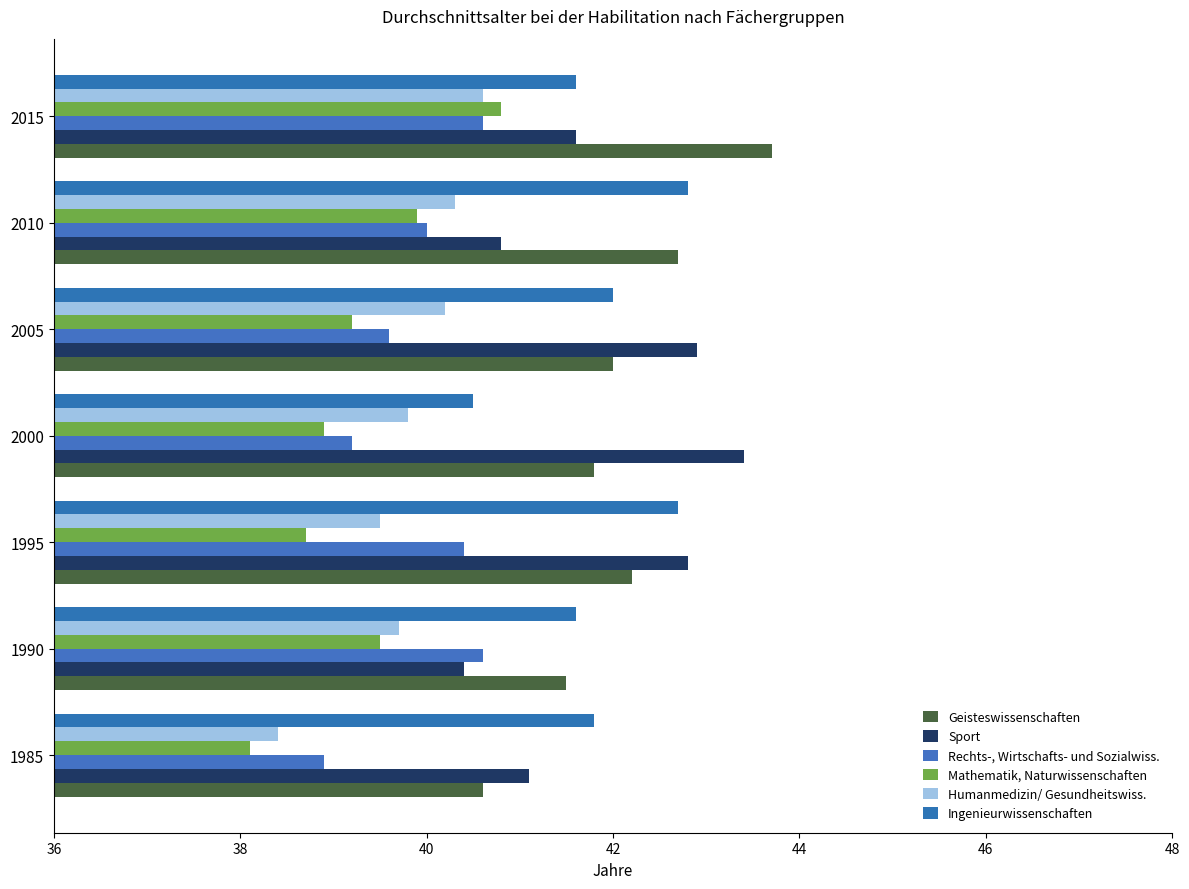

At which category does the chart reach its peak across all series?

2015